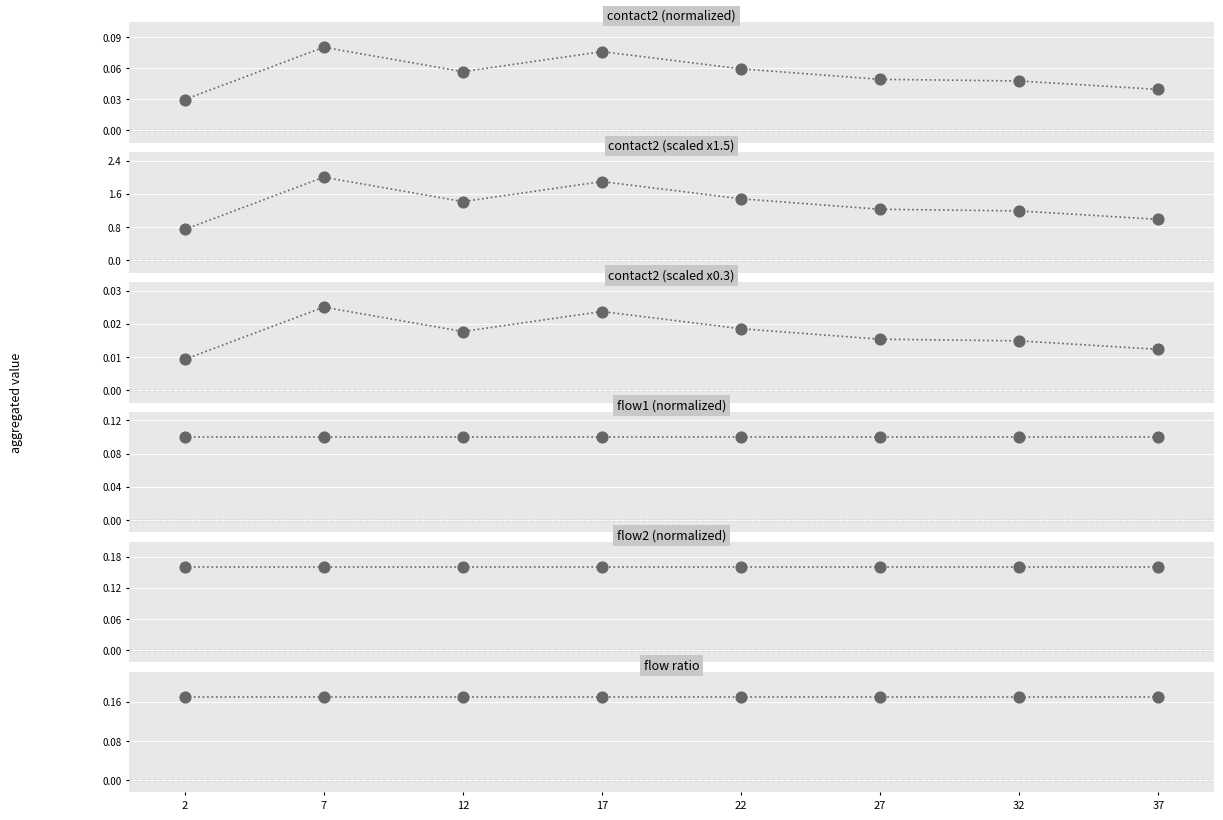

Is the value of flow1 (normalized) at 37 greater than the value of contact2 (normalized) at 22?

Yes